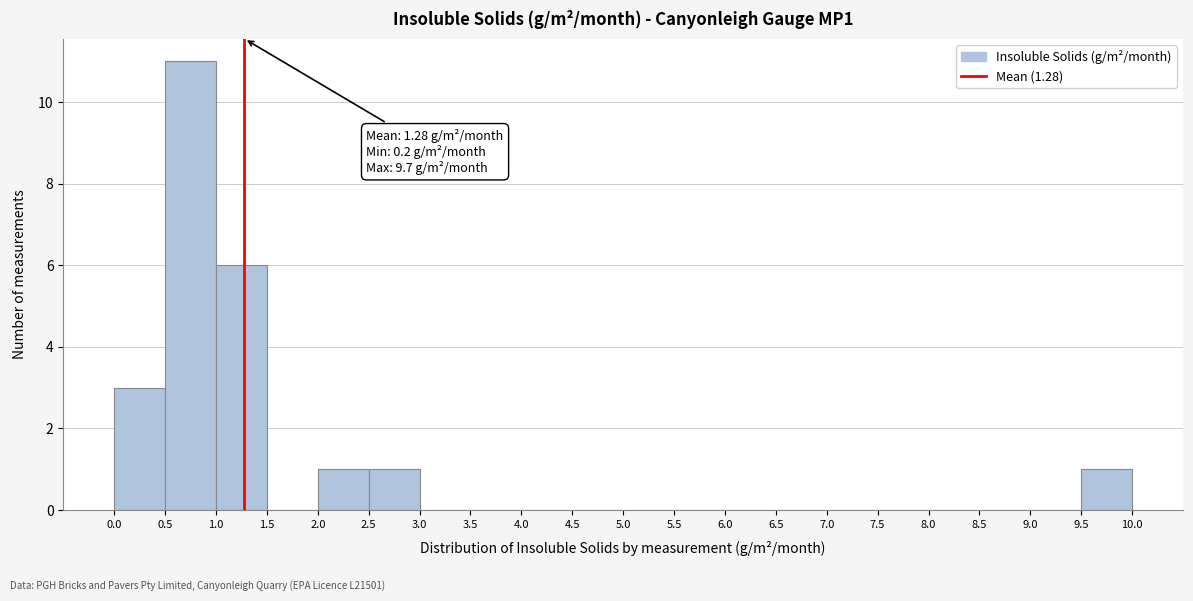

Which range on the x-axis has the tallest bar?

0.5 to 1.0